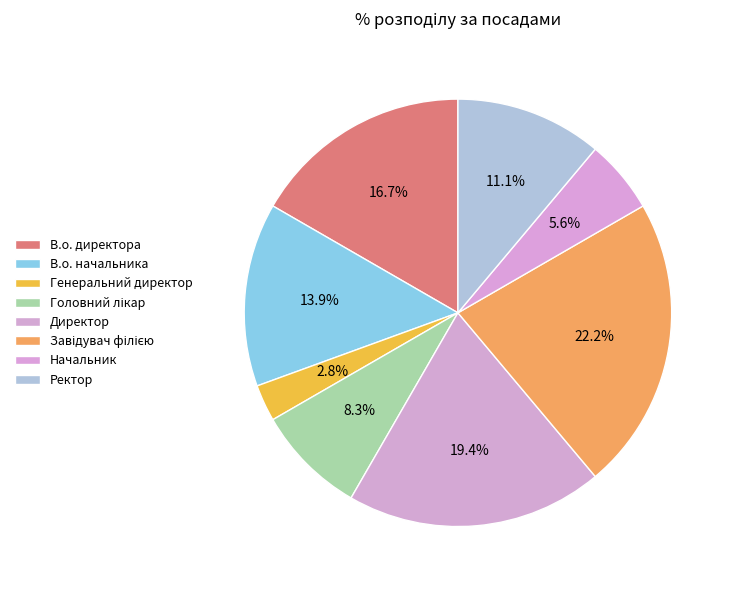

Which slice is the smallest?

Генеральний директор